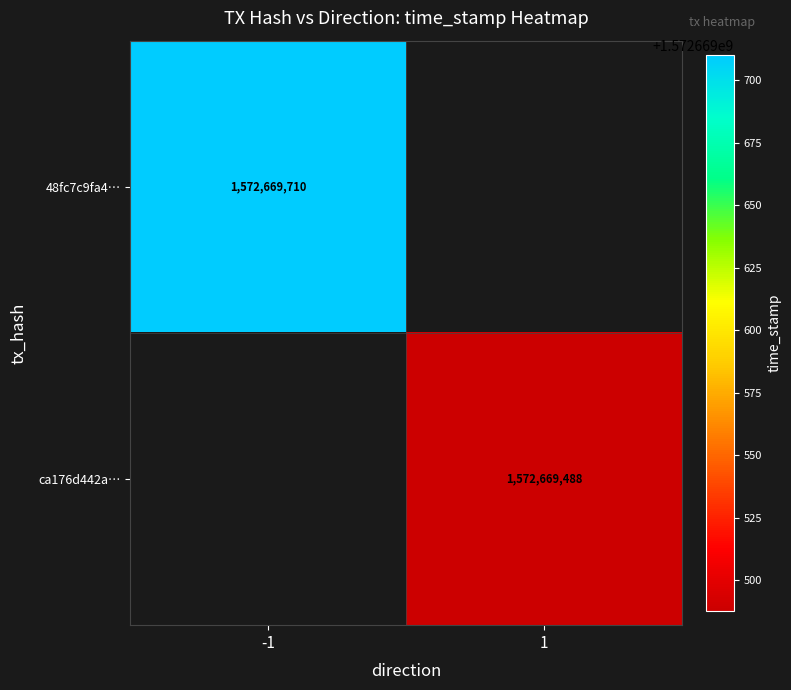

Is it true that 48fc7c9fa4… equals 1572669710 at -1?

True